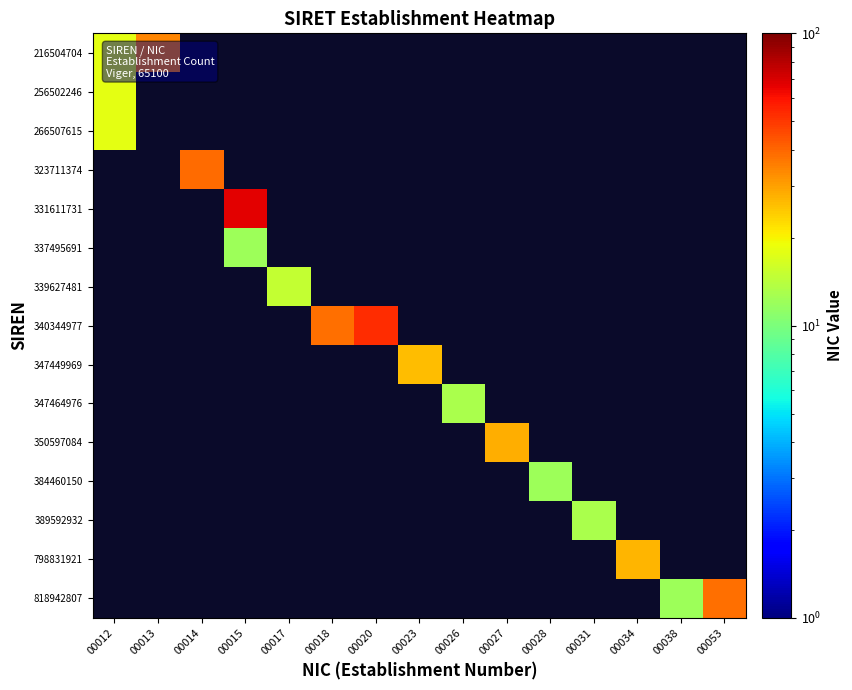

List the series in order of their peak value, lowest first.

256502246, 266507615, 323711374, 331611731, 337495691, 339627481, 340344977, 347449969, 347464976, 350597084, 384460150, 389592932, 798831921, 818942807, 216504704